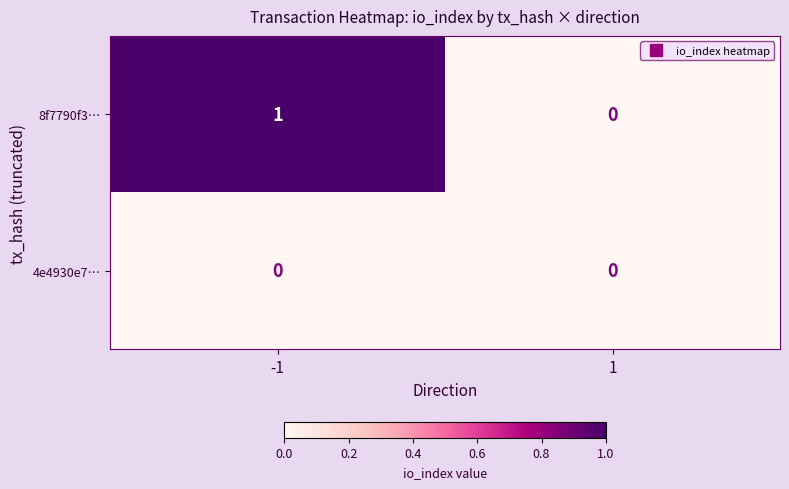

The 4e4930e7… series shows 0 at 1. True or false?

True